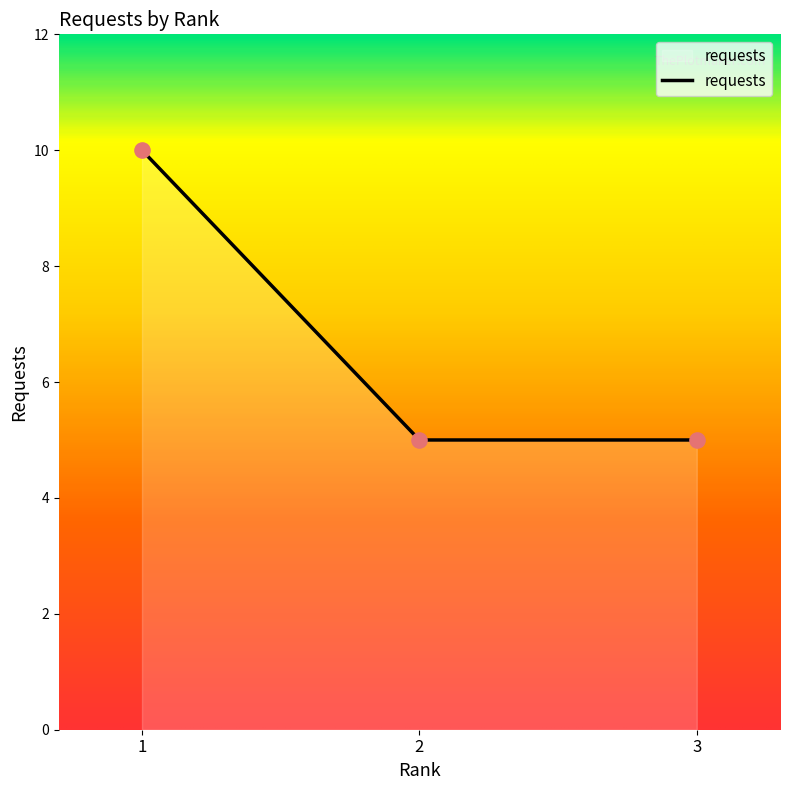

Between 2 and 1, which is larger?

1